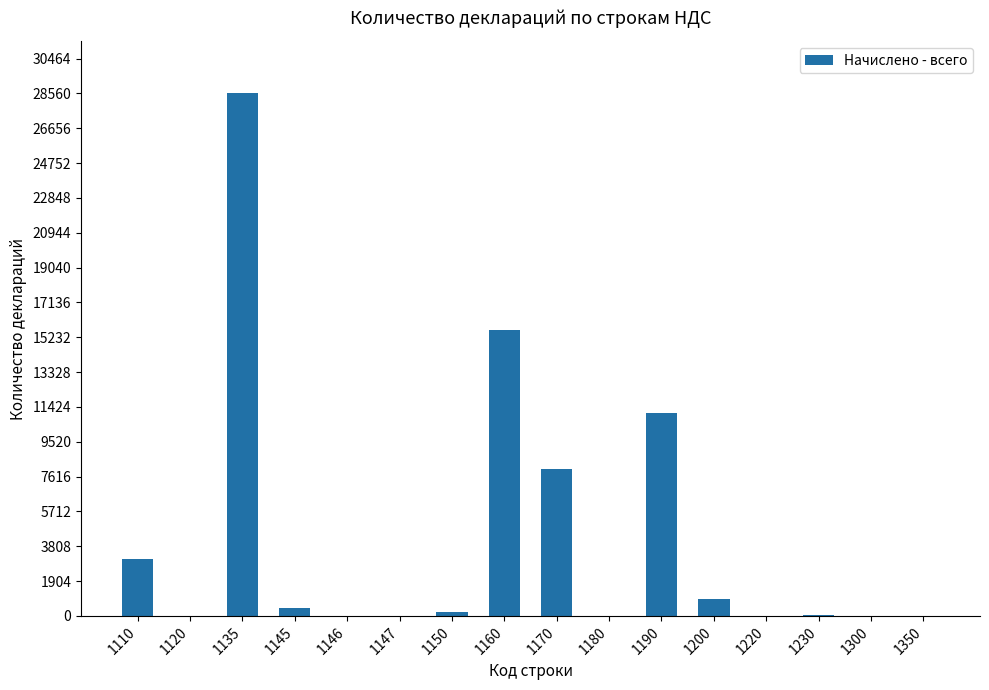

At which label does the data first exceed 218?

1110